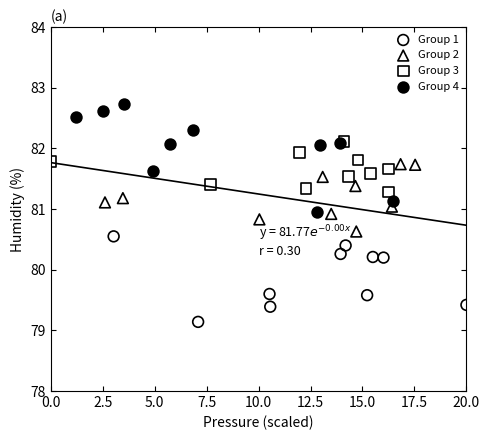

Which series has the largest Y range (max minus min)?

Group 4